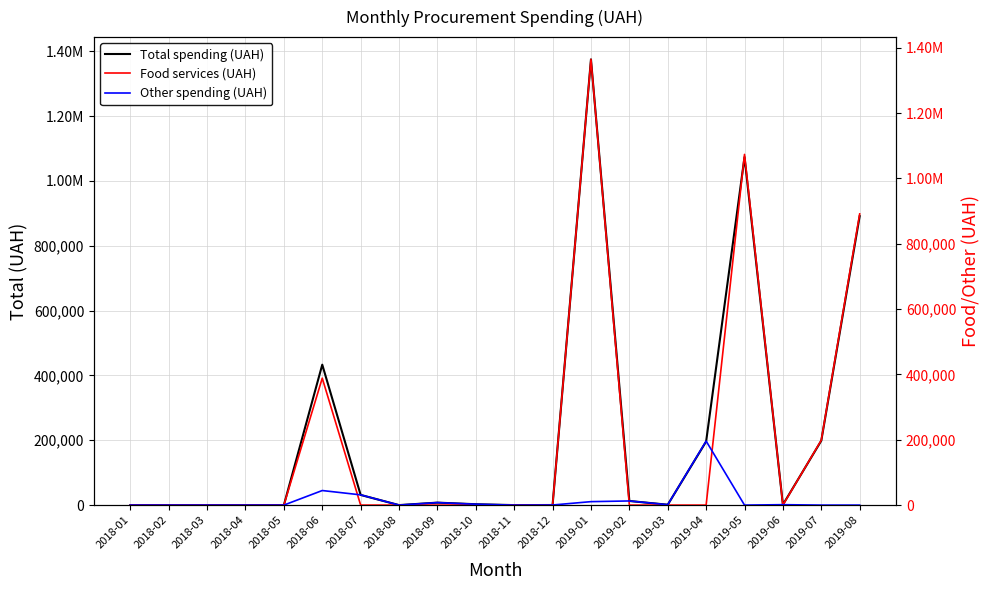

What is the total value across all series at 2019-08?

1782420.8